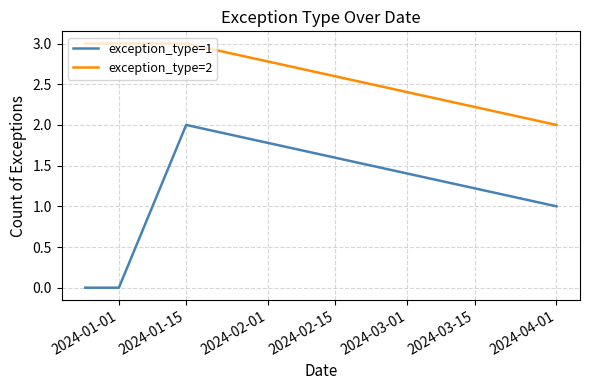

Which series has the largest range (max minus min)?

exception_type=1